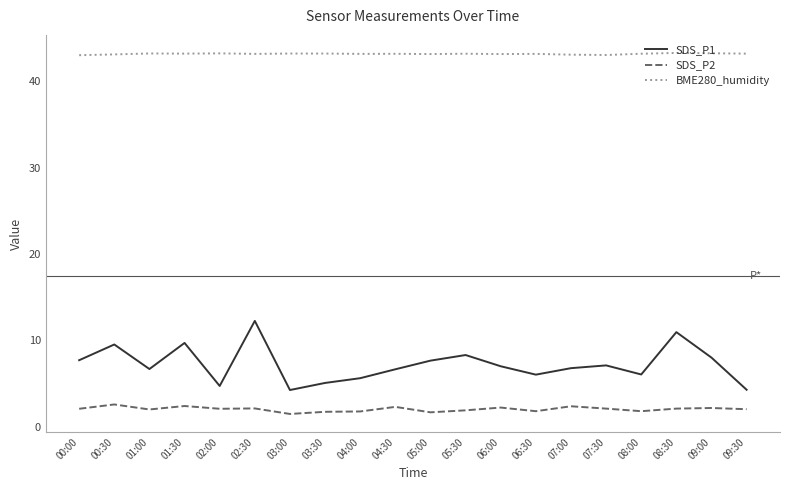

The value of SDS_P1 at 06:00 is 7.0. True or false?

True